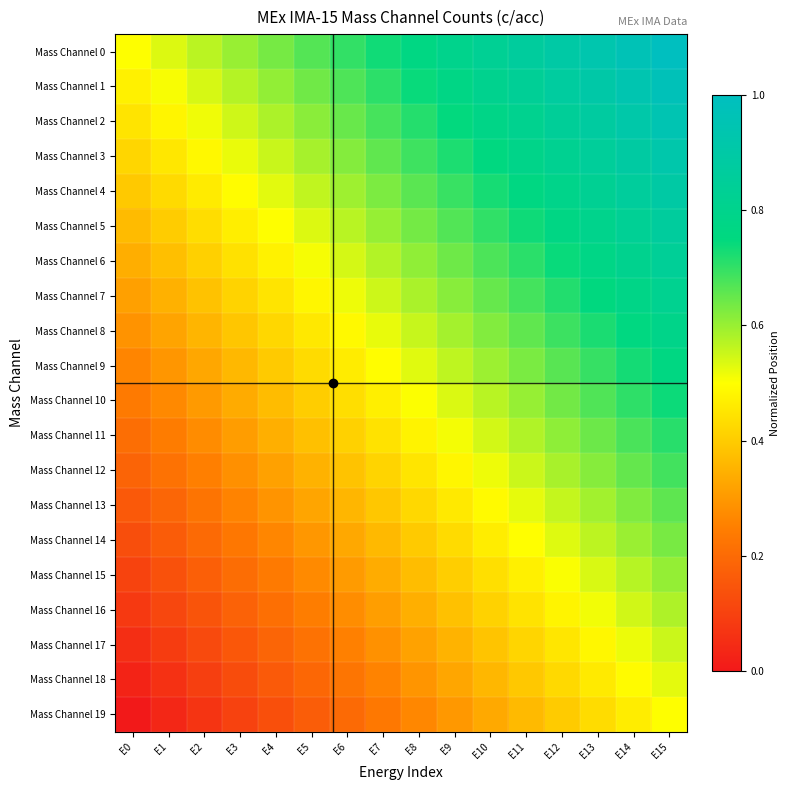

Reading right to left, list all the values displayed in this chart.

Mass Channel 0: E15=1.0	E14=1.0	E13=0.9	E12=0.9	E11=0.9	E10=0.8	E9=0.8	E8=0.8	E7=0.7	E6=0.7	E5=0.7	E4=0.6	E3=0.6	E2=0.6	E1=0.5	E0=0.5
Mass Channel 1: E15=1.0	E14=0.9	E13=0.9	E12=0.9	E11=0.8	E10=0.8	E9=0.8	E8=0.7	E7=0.7	E6=0.7	E5=0.6	E4=0.6	E3=0.6	E2=0.5	E1=0.5	E0=0.5
Mass Channel 2: E15=0.9	E14=0.9	E13=0.9	E12=0.8	E11=0.8	E10=0.8	E9=0.7	E8=0.7	E7=0.7	E6=0.6	E5=0.6	E4=0.6	E3=0.5	E2=0.5	E1=0.5	E0=0.4
Mass Channel 3: E15=0.9	E14=0.9	E13=0.9	E12=0.8	E11=0.8	E10=0.8	E9=0.7	E8=0.7	E7=0.7	E6=0.6	E5=0.6	E4=0.6	E3=0.5	E2=0.5	E1=0.5	E0=0.4
Mass Channel 4: E15=0.9	E14=0.9	E13=0.8	E12=0.8	E11=0.8	E10=0.7	E9=0.7	E8=0.7	E7=0.6	E6=0.6	E5=0.6	E4=0.5	E3=0.5	E2=0.5	E1=0.4	E0=0.4
Mass Channel 5: E15=0.9	E14=0.8	E13=0.8	E12=0.8	E11=0.7	E10=0.7	E9=0.7	E8=0.6	E7=0.6	E6=0.6	E5=0.5	E4=0.5	E3=0.5	E2=0.4	E1=0.4	E0=0.4
Mass Channel 6: E15=0.8	E14=0.8	E13=0.8	E12=0.7	E11=0.7	E10=0.7	E9=0.6	E8=0.6	E7=0.6	E6=0.5	E5=0.5	E4=0.5	E3=0.4	E2=0.4	E1=0.4	E0=0.3
Mass Channel 7: E15=0.8	E14=0.8	E13=0.7	E12=0.7	E11=0.7	E10=0.6	E9=0.6	E8=0.6	E7=0.5	E6=0.5	E5=0.5	E4=0.4	E3=0.4	E2=0.4	E1=0.3	E0=0.3
Mass Channel 8: E15=0.8	E14=0.8	E13=0.7	E12=0.7	E11=0.7	E10=0.6	E9=0.6	E8=0.6	E7=0.5	E6=0.5	E5=0.5	E4=0.4	E3=0.4	E2=0.4	E1=0.3	E0=0.3
Mass Channel 9: E15=0.8	E14=0.7	E13=0.7	E12=0.7	E11=0.6	E10=0.6	E9=0.6	E8=0.5	E7=0.5	E6=0.5	E5=0.4	E4=0.4	E3=0.4	E2=0.3	E1=0.3	E0=0.3
Mass Channel 10: E15=0.7	E14=0.7	E13=0.7	E12=0.6	E11=0.6	E10=0.6	E9=0.5	E8=0.5	E7=0.5	E6=0.4	E5=0.4	E4=0.4	E3=0.3	E2=0.3	E1=0.3	E0=0.2
Mass Channel 11: E15=0.7	E14=0.7	E13=0.6	E12=0.6	E11=0.6	E10=0.5	E9=0.5	E8=0.5	E7=0.4	E6=0.4	E5=0.4	E4=0.3	E3=0.3	E2=0.3	E1=0.2	E0=0.2
Mass Channel 12: E15=0.7	E14=0.7	E13=0.6	E12=0.6	E11=0.6	E10=0.5	E9=0.5	E8=0.5	E7=0.4	E6=0.4	E5=0.4	E4=0.3	E3=0.3	E2=0.3	E1=0.2	E0=0.2
Mass Channel 13: E15=0.7	E14=0.6	E13=0.6	E12=0.6	E11=0.5	E10=0.5	E9=0.5	E8=0.4	E7=0.4	E6=0.4	E5=0.3	E4=0.3	E3=0.3	E2=0.2	E1=0.2	E0=0.2
Mass Channel 14: E15=0.6	E14=0.6	E13=0.6	E12=0.5	E11=0.5	E10=0.5	E9=0.4	E8=0.4	E7=0.4	E6=0.3	E5=0.3	E4=0.3	E3=0.2	E2=0.2	E1=0.2	E0=0.1
Mass Channel 15: E15=0.6	E14=0.6	E13=0.5	E12=0.5	E11=0.5	E10=0.4	E9=0.4	E8=0.4	E7=0.3	E6=0.3	E5=0.3	E4=0.2	E3=0.2	E2=0.2	E1=0.1	E0=0.1
Mass Channel 16: E15=0.6	E14=0.5	E13=0.5	E12=0.5	E11=0.4	E10=0.4	E9=0.4	E8=0.3	E7=0.3	E6=0.3	E5=0.2	E4=0.2	E3=0.2	E2=0.1	E1=0.1	E0=0.1
Mass Channel 17: E15=0.6	E14=0.5	E13=0.5	E12=0.5	E11=0.4	E10=0.4	E9=0.4	E8=0.3	E7=0.3	E6=0.3	E5=0.2	E4=0.2	E3=0.2	E2=0.1	E1=0.1	E0=0.1
Mass Channel 18: E15=0.5	E14=0.5	E13=0.5	E12=0.4	E11=0.4	E10=0.4	E9=0.3	E8=0.3	E7=0.3	E6=0.2	E5=0.2	E4=0.2	E3=0.1	E2=0.1	E1=0.1	E0=0.0
Mass Channel 19: E15=0.5	E14=0.5	E13=0.4	E12=0.4	E11=0.4	E10=0.3	E9=0.3	E8=0.3	E7=0.2	E6=0.2	E5=0.2	E4=0.1	E3=0.1	E2=0.1	E1=0.0	E0=0.0